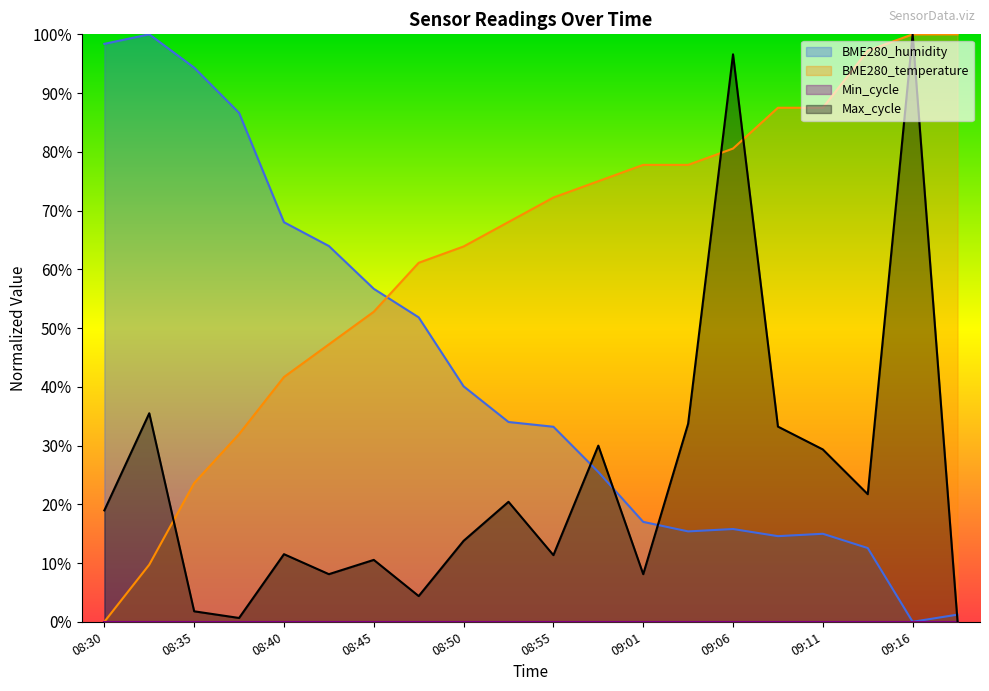

Which category has the highest value in the BME280_humidity series?

08:33